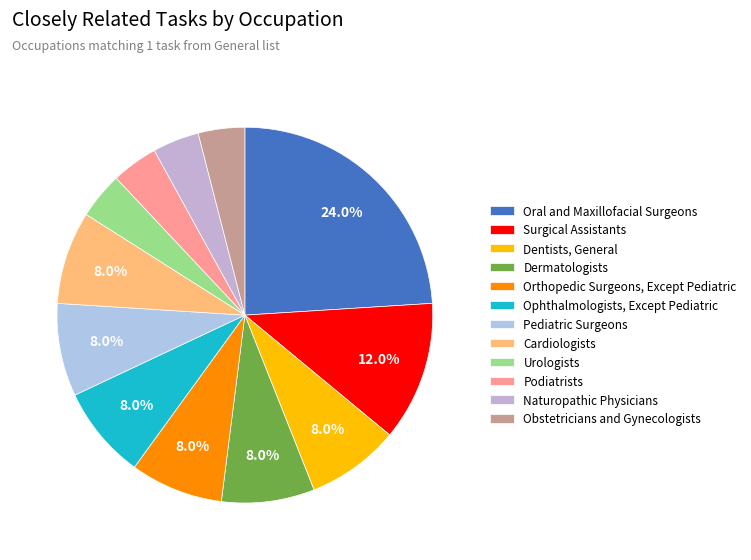

To the nearest percent, what is the combined percentage of Dermatologists and Surgical Assistants?

20%